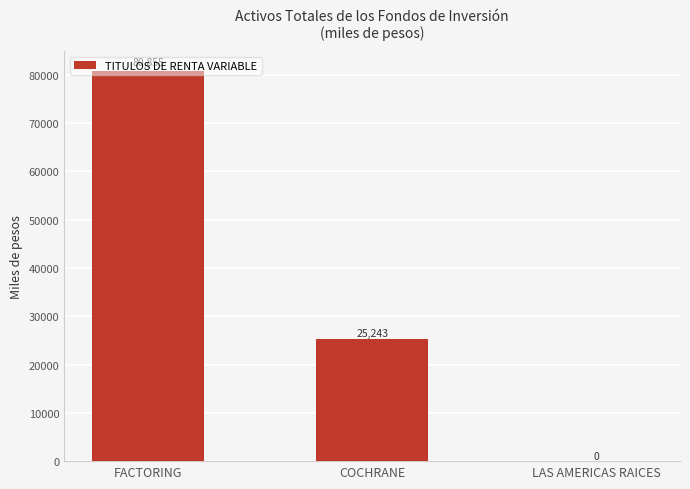

The chart shows a value of 9386 at COCHRANE. True or false?

False